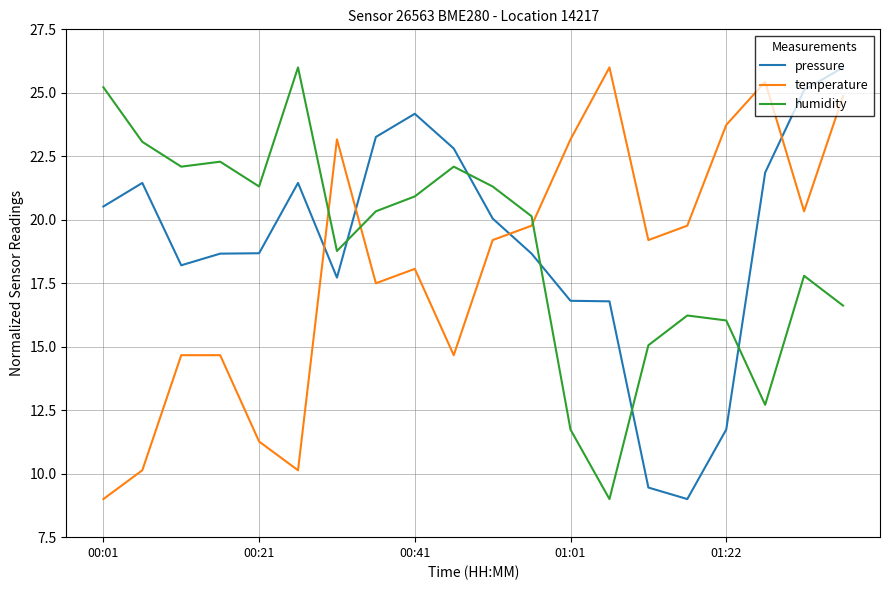

After their last crossing, which series has the higher values: humidity or pressure?

pressure